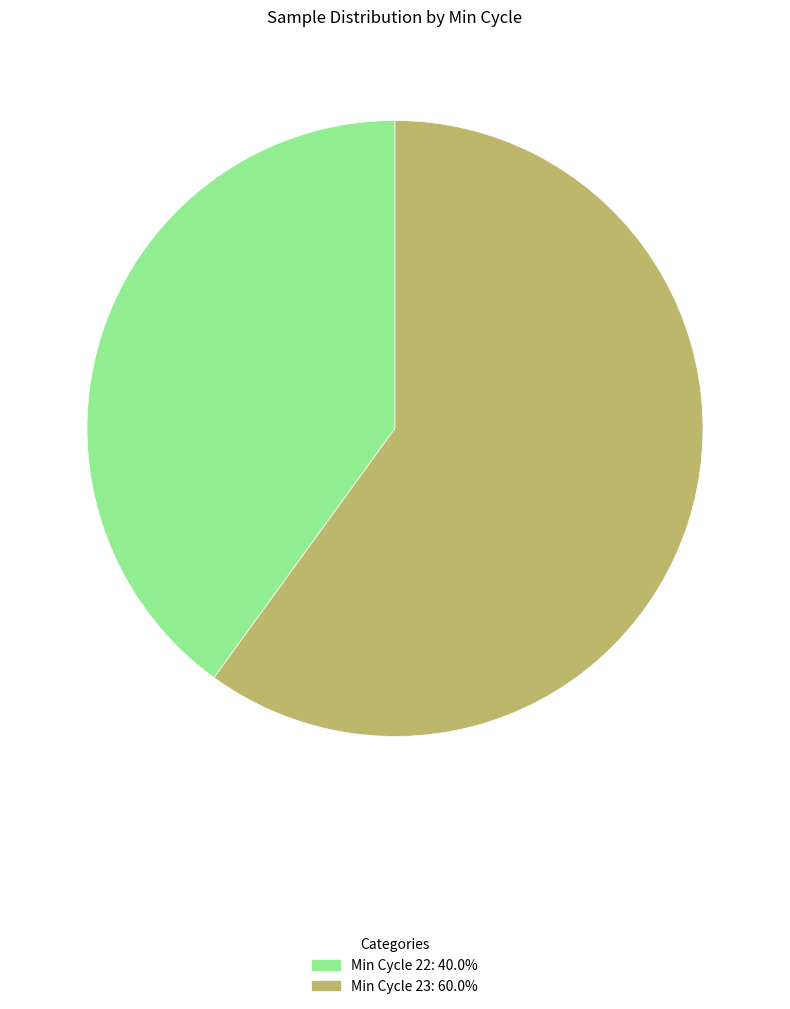

Is there any slice that represents more than half of the pie?

Yes